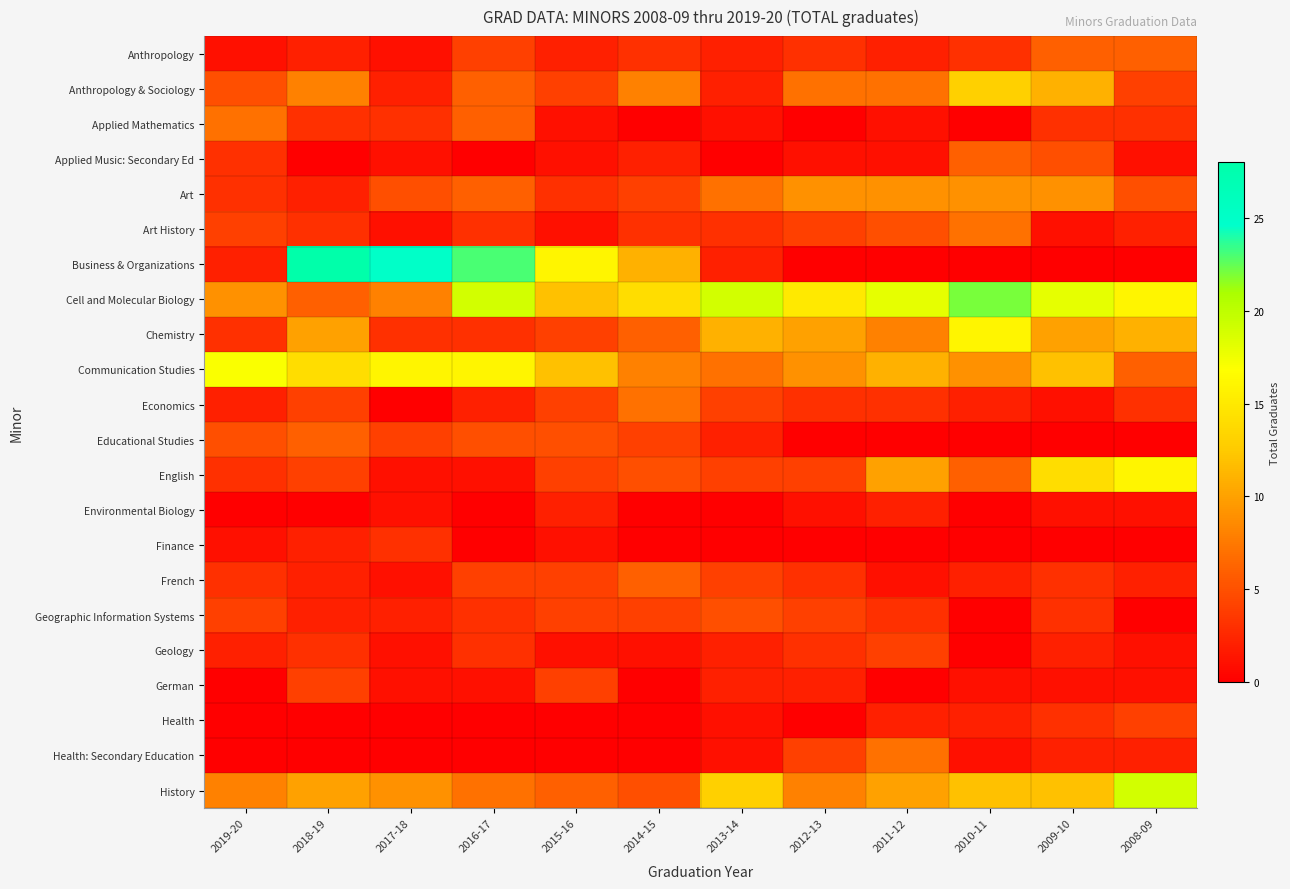

Reading right to left, extract all data points from this chart.

Anthropology: 2008-09=6	2009-10=6	2010-11=3	2011-12=2	2012-13=3	2013-14=2	2014-15=3	2015-16=2	2016-17=4	2017-18=1	2018-19=2	2019-20=1
Anthropology & Sociology: 2008-09=4	2009-10=11	2010-11=13	2011-12=7	2012-13=7	2013-14=2	2014-15=8	2015-16=4	2016-17=6	2017-18=2	2018-19=8	2019-20=5
Applied Mathematics: 2008-09=3	2009-10=3	2010-11=0	2011-12=1	2012-13=0	2013-14=1	2014-15=0	2015-16=1	2016-17=6	2017-18=3	2018-19=3	2019-20=7
Applied Music: Secondary Ed: 2008-09=1	2009-10=5	2010-11=6	2011-12=1	2012-13=1	2013-14=0	2014-15=2	2015-16=1	2016-17=0	2017-18=1	2018-19=0	2019-20=3
Art: 2008-09=5	2009-10=9	2010-11=9	2011-12=9	2012-13=9	2013-14=7	2014-15=4	2015-16=3	2016-17=6	2017-18=5	2018-19=2	2019-20=3
Art History: 2008-09=2	2009-10=1	2010-11=7	2011-12=5	2012-13=4	2013-14=3	2014-15=3	2015-16=1	2016-17=3	2017-18=1	2018-19=3	2019-20=4
Business & Organizations: 2008-09=0	2009-10=0	2010-11=0	2011-12=0	2012-13=0	2013-14=2	2014-15=11	2015-16=16	2016-17=23	2017-18=25	2018-19=28	2019-20=2
Cell and Molecular Biology: 2008-09=16	2009-10=18	2010-11=22	2011-12=18	2012-13=15	2013-14=19	2014-15=14	2015-16=12	2016-17=19	2017-18=8	2018-19=6	2019-20=9
Chemistry: 2008-09=11	2009-10=10	2010-11=16	2011-12=8	2012-13=10	2013-14=11	2014-15=6	2015-16=4	2016-17=3	2017-18=3	2018-19=10	2019-20=3
Communication Studies: 2008-09=6	2009-10=12	2010-11=9	2011-12=11	2012-13=9	2013-14=7	2014-15=8	2015-16=12	2016-17=16	2017-18=16	2018-19=14	2019-20=17
Economics: 2008-09=3	2009-10=1	2010-11=2	2011-12=3	2012-13=3	2013-14=4	2014-15=7	2015-16=4	2016-17=2	2017-18=0	2018-19=4	2019-20=2
Educational Studies: 2008-09=0	2009-10=0	2010-11=0	2011-12=0	2012-13=0	2013-14=2	2014-15=4	2015-16=5	2016-17=5	2017-18=4	2018-19=6	2019-20=5
English: 2008-09=16	2009-10=14	2010-11=6	2011-12=10	2012-13=4	2013-14=4	2014-15=5	2015-16=4	2016-17=1	2017-18=1	2018-19=4	2019-20=3
Environmental Biology: 2008-09=1	2009-10=1	2010-11=0	2011-12=2	2012-13=1	2013-14=0	2014-15=0	2015-16=2	2016-17=0	2017-18=1	2018-19=0	2019-20=0
Finance: 2008-09=0	2009-10=0	2010-11=0	2011-12=0	2012-13=0	2013-14=0	2014-15=0	2015-16=1	2016-17=0	2017-18=3	2018-19=2	2019-20=1
French: 2008-09=2	2009-10=3	2010-11=2	2011-12=1	2012-13=3	2013-14=4	2014-15=6	2015-16=4	2016-17=4	2017-18=1	2018-19=2	2019-20=3
Geographic Information Systems: 2008-09=0	2009-10=3	2010-11=0	2011-12=3	2012-13=4	2013-14=5	2014-15=4	2015-16=4	2016-17=3	2017-18=2	2018-19=2	2019-20=4
Geology: 2008-09=1	2009-10=2	2010-11=0	2011-12=4	2012-13=3	2013-14=2	2014-15=1	2015-16=1	2016-17=3	2017-18=1	2018-19=3	2019-20=2
German: 2008-09=1	2009-10=1	2010-11=1	2011-12=0	2012-13=2	2013-14=2	2014-15=0	2015-16=4	2016-17=1	2017-18=1	2018-19=4	2019-20=0
Health: 2008-09=4	2009-10=3	2010-11=2	2011-12=2	2012-13=0	2013-14=1	2014-15=0	2015-16=0	2016-17=0	2017-18=0	2018-19=0	2019-20=0
Health: Secondary Education: 2008-09=2	2009-10=2	2010-11=1	2011-12=7	2012-13=4	2013-14=1	2014-15=0	2015-16=0	2016-17=0	2017-18=0	2018-19=0	2019-20=0
History: 2008-09=19	2009-10=12	2010-11=12	2011-12=10	2012-13=8	2013-14=13	2014-15=5	2015-16=6	2016-17=7	2017-18=9	2018-19=10	2019-20=8